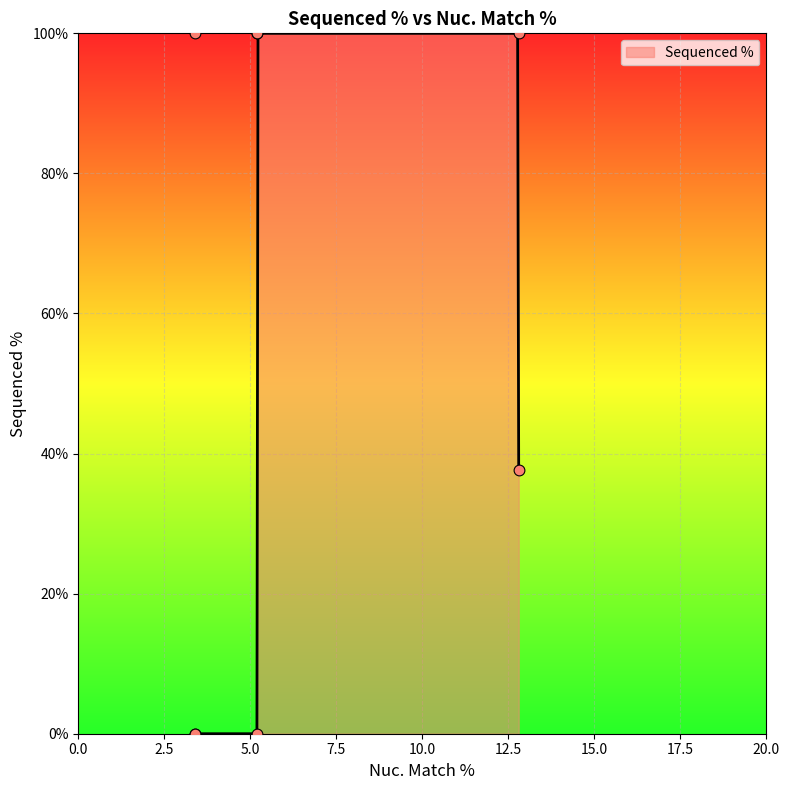

What is the change in value from 5.2 to 3.4?

-100.0